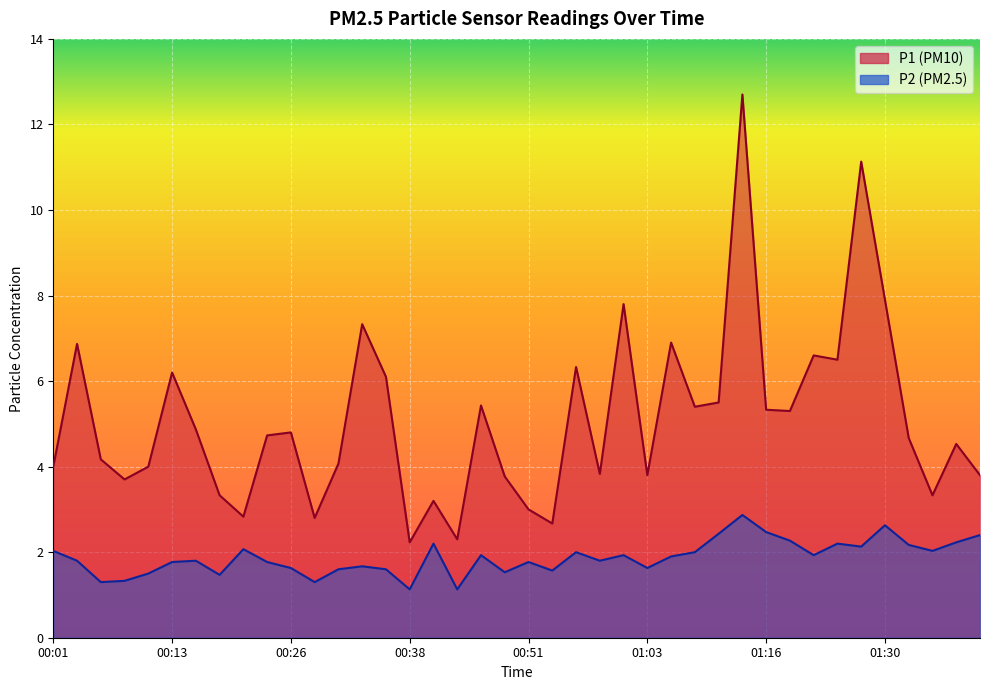

How many lines are shown in the chart?

2